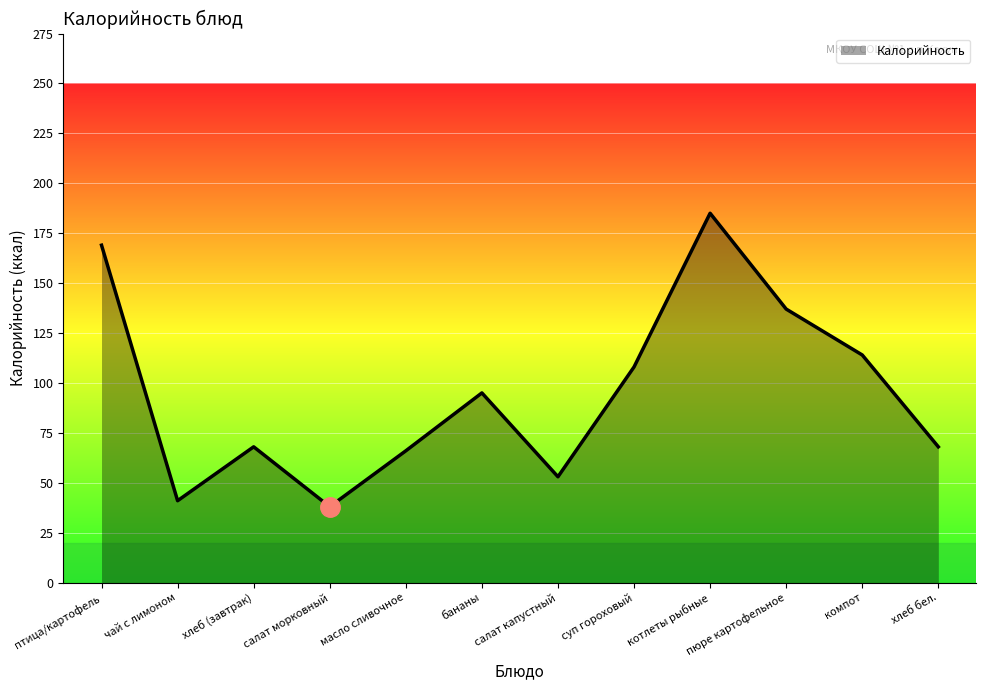

At which category does the chart reach its minimum across all series?

салат морковный